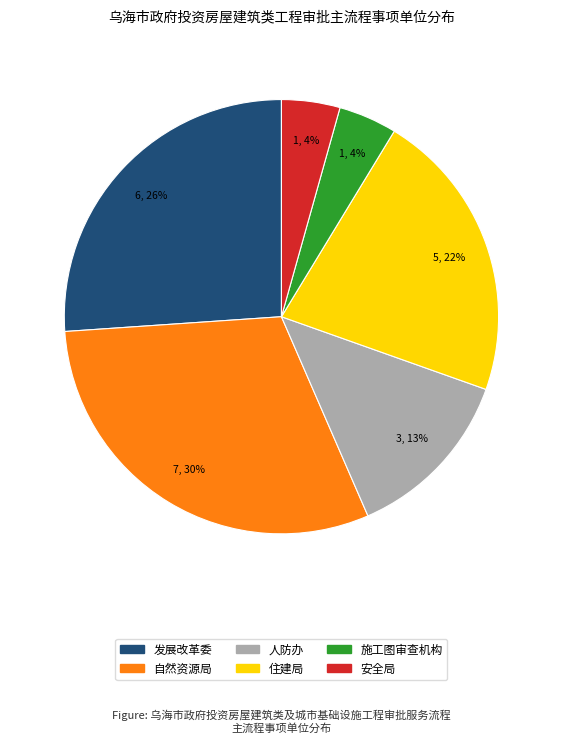

How many segments does this pie chart have?

6